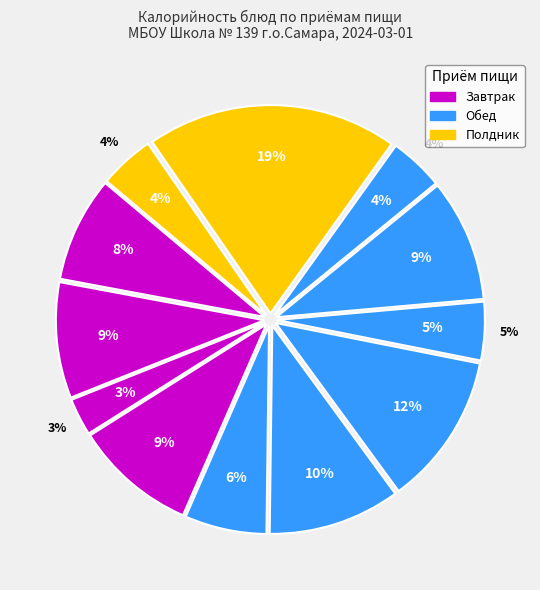

Which slice is the smallest?

Завтрак (гор.напиток)